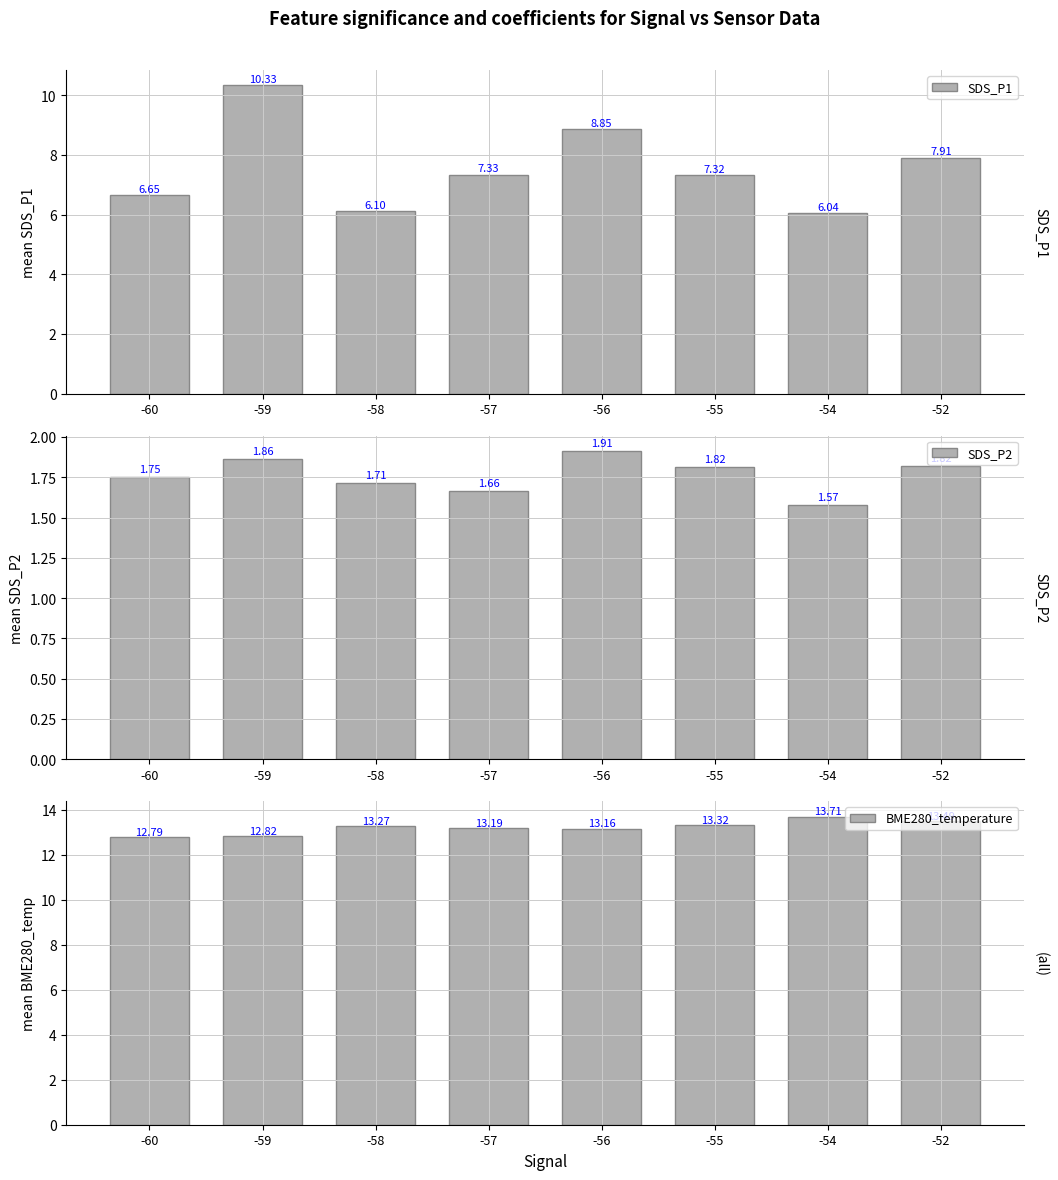

Are the bars horizontal?

No